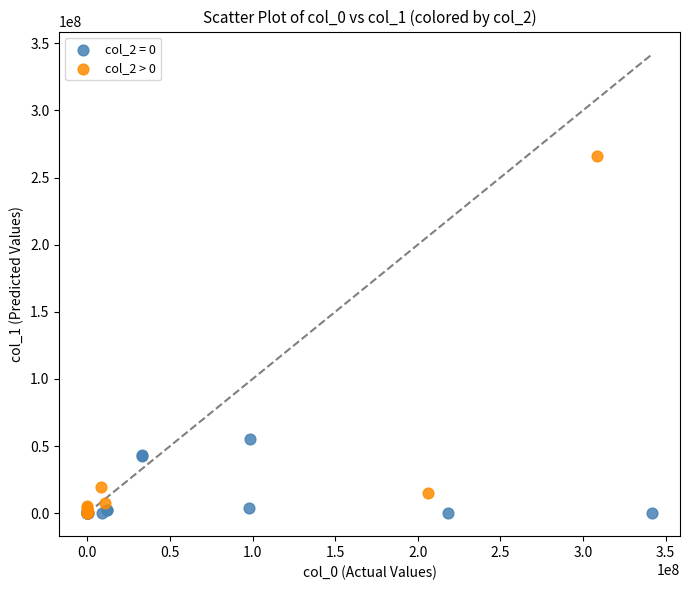

Which series has the largest Y range (max minus min)?

col_2 > 0